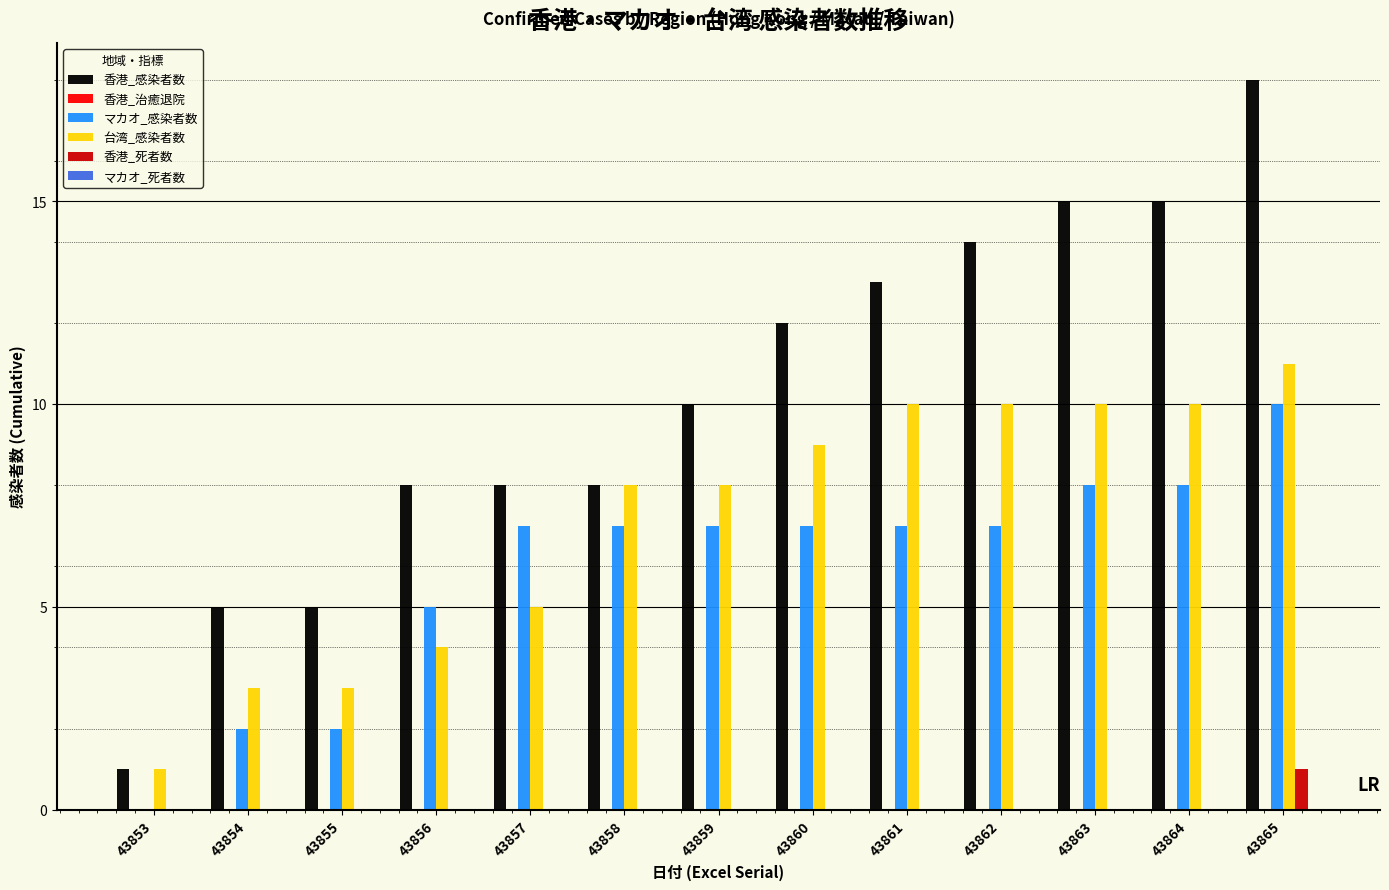

What is the sum of the 台湾_感染者数 values at 43853 and 43859?

9